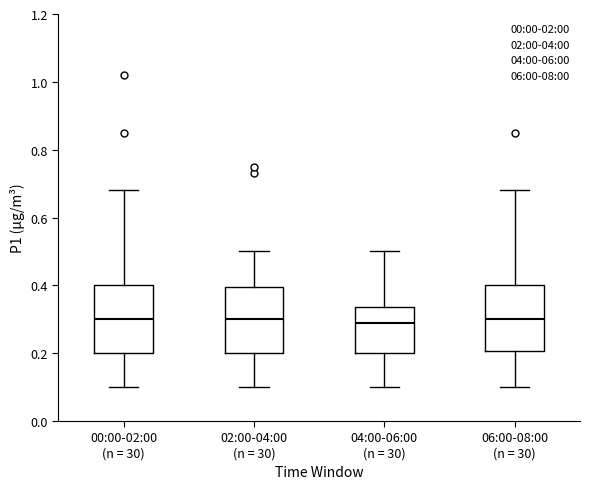

Where does the lower whisker of the box for 02:00-04:00 (n = 30) end on the y-axis? The values are not printed on the chart, so give them approximately, as read against the axis.

0.10